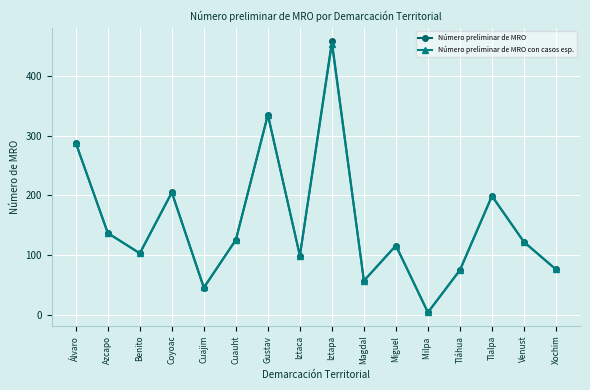

At which label does Número preliminar de MRO con casos esp. reach its minimum?

Milpa 